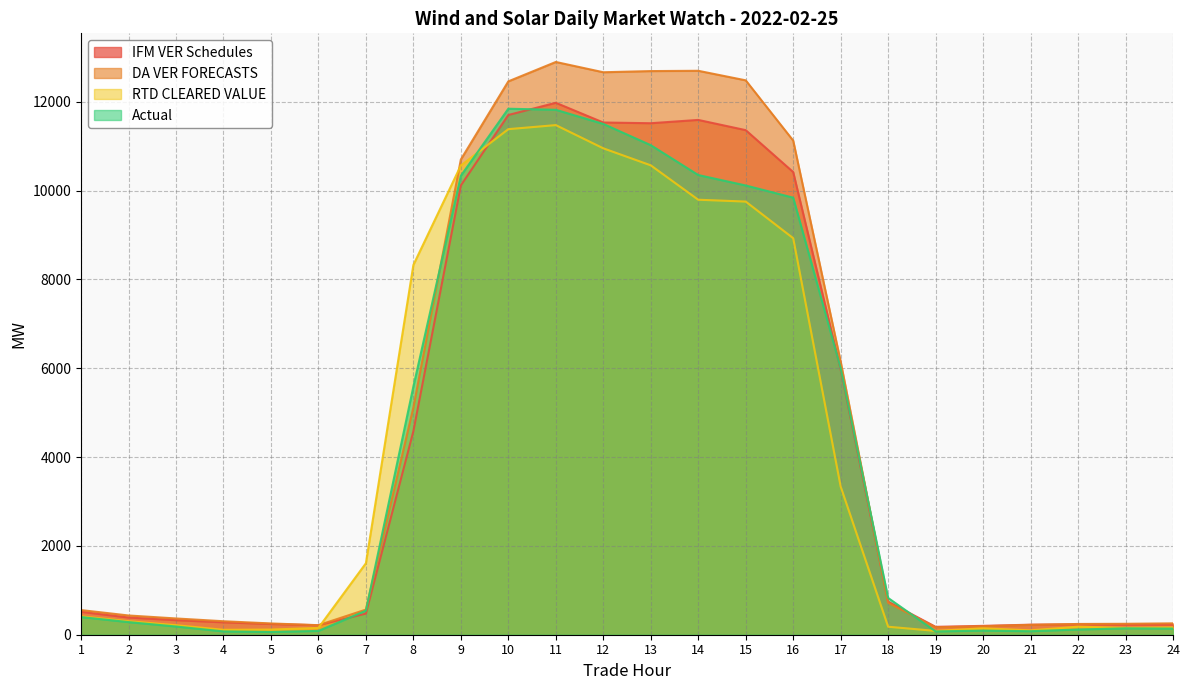

What are all the series names shown in the legend?

IFM VER Schedules, DA VER FORECASTS, RTD CLEARED VALUE, Actual